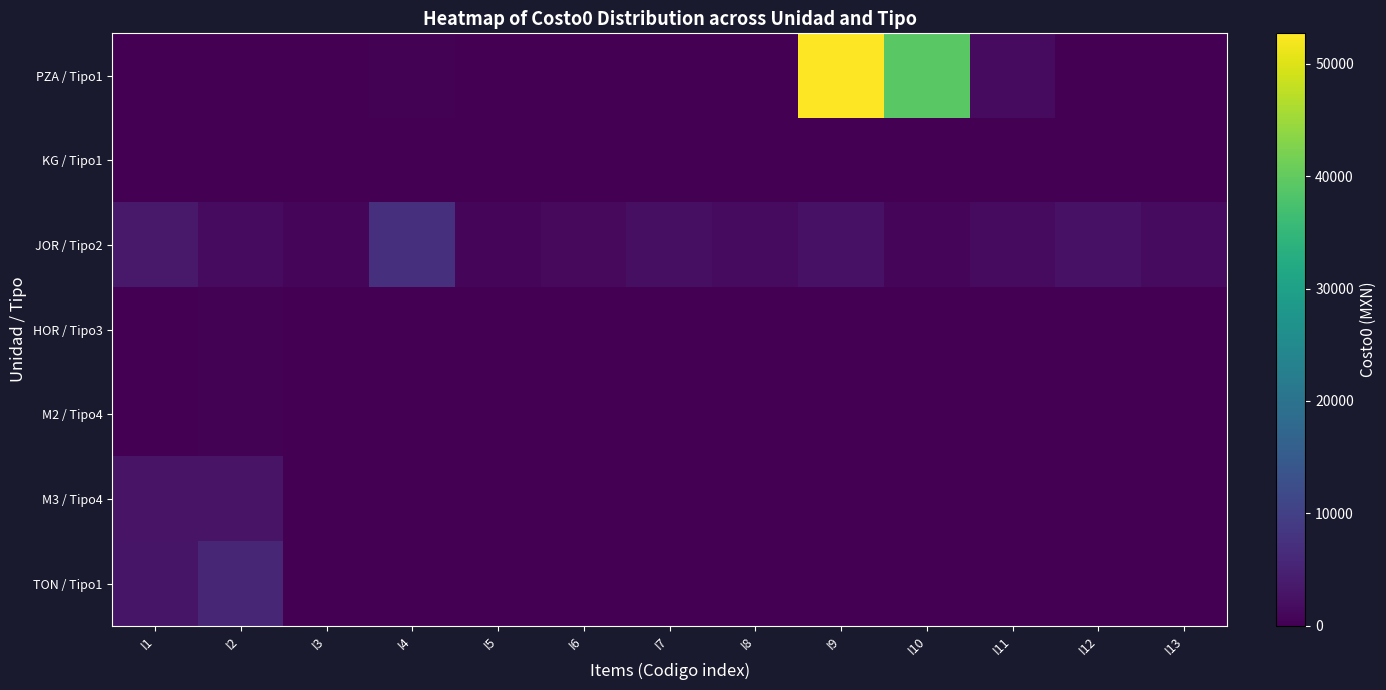

Reading right to left, transcribe all the data shown in this chart.

PZA / Tipo1: I13=65.1	I12=21.4	I11=1521.5	I10=39199.5	I9=52691.9	I8=120.4	I7=166.2	I6=26.0	I5=21.3	I4=369.8	I3=128.4	I2=41.0	I1=39.1
KG / Tipo1: I13=0.0	I12=0.0	I11=0.0	I10=0.0	I9=0.0	I8=0.0	I7=0.0	I6=0.0	I5=0.0	I4=0.0	I3=26.0	I2=21.3	I1=18.3
JOR / Tipo2: I13=1494.7	I12=2662.6	I11=1493.2	I10=956.3	I9=2661.1	I8=1502.5	I7=2115.4	I6=1369.7	I5=955.5	I4=7204.8	I3=1005.9	I2=1491.1	I1=3502.9
HOR / Tipo3: I13=0.0	I12=0.0	I11=0.0	I10=0.0	I9=0.0	I8=0.0	I7=0.0	I6=0.0	I5=0.0	I4=0.0	I3=0.0	I2=234.4	I1=28.2
M2 / Tipo4: I13=0.0	I12=0.0	I11=0.0	I10=0.0	I9=0.0	I8=0.0	I7=0.0	I6=0.0	I5=0.0	I4=0.0	I3=0.0	I2=348.4	I1=14.4
M3 / Tipo4: I13=0.0	I12=0.0	I11=0.0	I10=0.0	I9=0.0	I8=0.0	I7=0.0	I6=0.0	I5=0.0	I4=0.0	I3=0.0	I2=2707.3	I1=2688.8
TON / Tipo1: I13=0.0	I12=0.0	I11=0.0	I10=0.0	I9=0.0	I8=0.0	I7=0.0	I6=0.0	I5=0.0	I4=0.0	I3=0.0	I2=5700.0	I1=3017.2